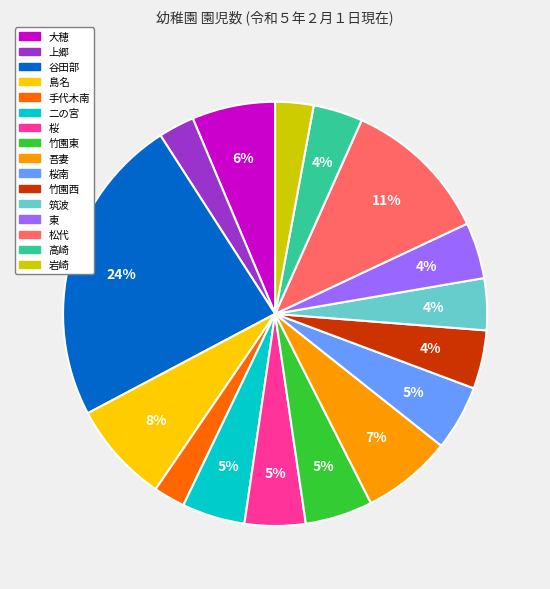

Count the number of slices in the pie.

16